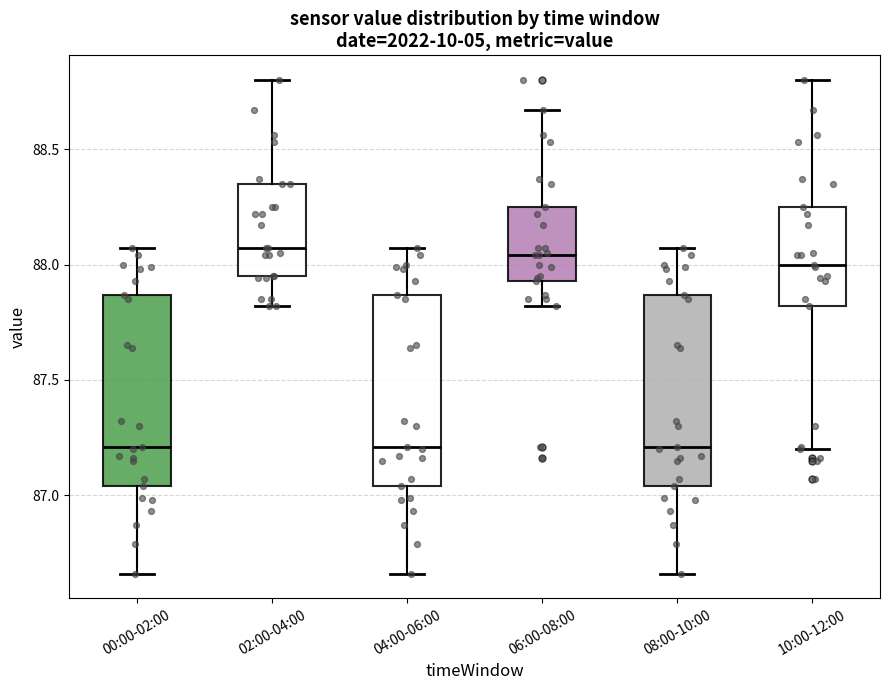

Reading left to right, read every box against the y-axis: the position of its median line, the range the box covers, and the ends of its whiskers. The values are not printed on the chart, so give them approximately, as read against the axis.

00:00-02:00: median 87.20, box 87.05 to 87.85, whiskers 86.65 to 88.05
02:00-04:00: median 88.05, box 87.95 to 88.35, whiskers 87.80 to 88.80
04:00-06:00: median 87.20, box 87.05 to 87.85, whiskers 86.65 to 88.05
06:00-08:00: median 88.05, box 87.95 to 88.25, whiskers 87.80 to 88.65
08:00-10:00: median 87.20, box 87.05 to 87.85, whiskers 86.65 to 88.05
10:00-12:00: median 88.00, box 87.80 to 88.25, whiskers 87.20 to 88.80